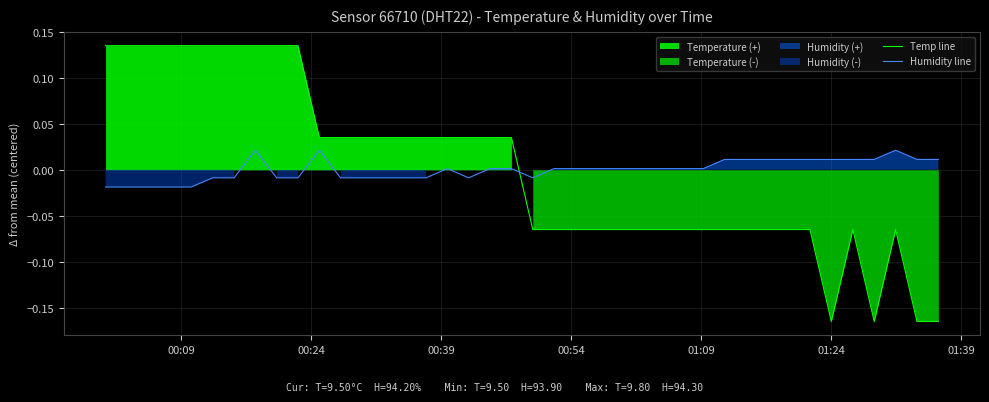

How many lines are shown in the chart?

2